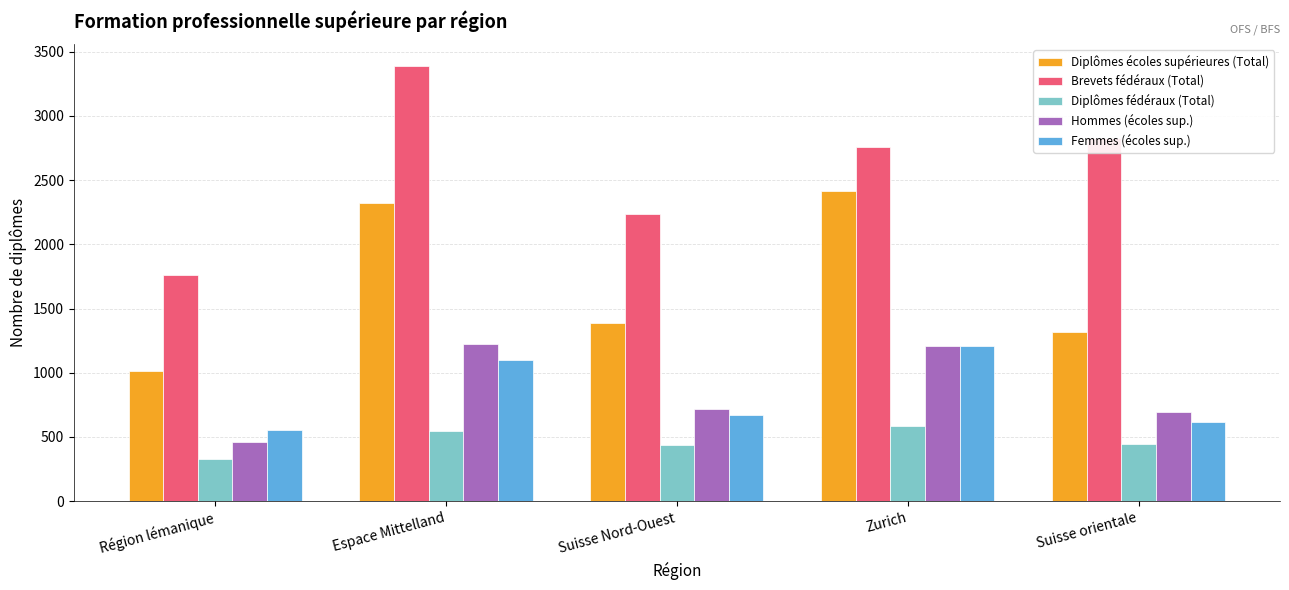

Is the value of Diplômes écoles supérieures (Total) at Espace Mittelland greater than the value of Diplômes fédéraux (Total) at Espace Mittelland?

Yes